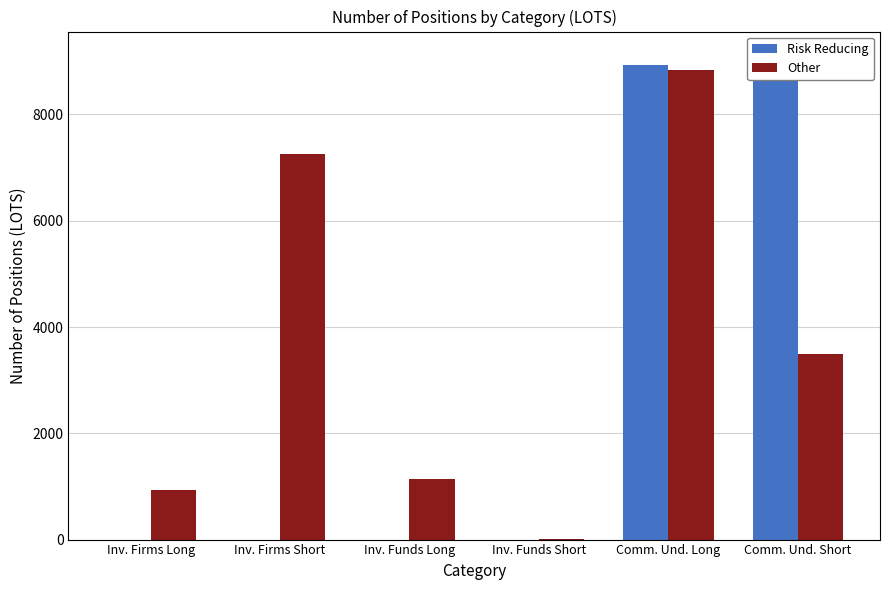

How many data points does each series have?

6